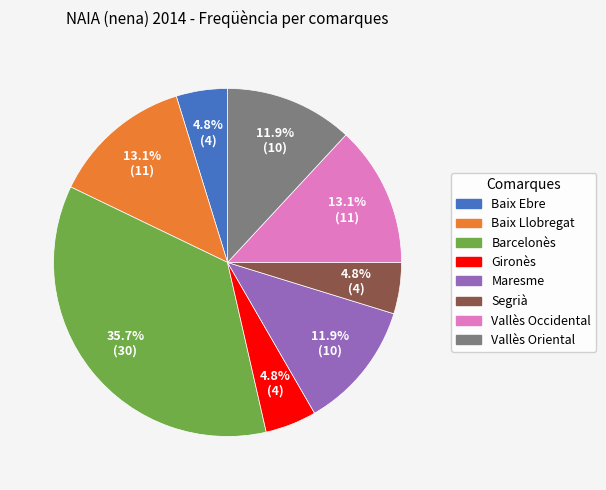

Does Baix Llobregat account for over 50% of the chart?

No